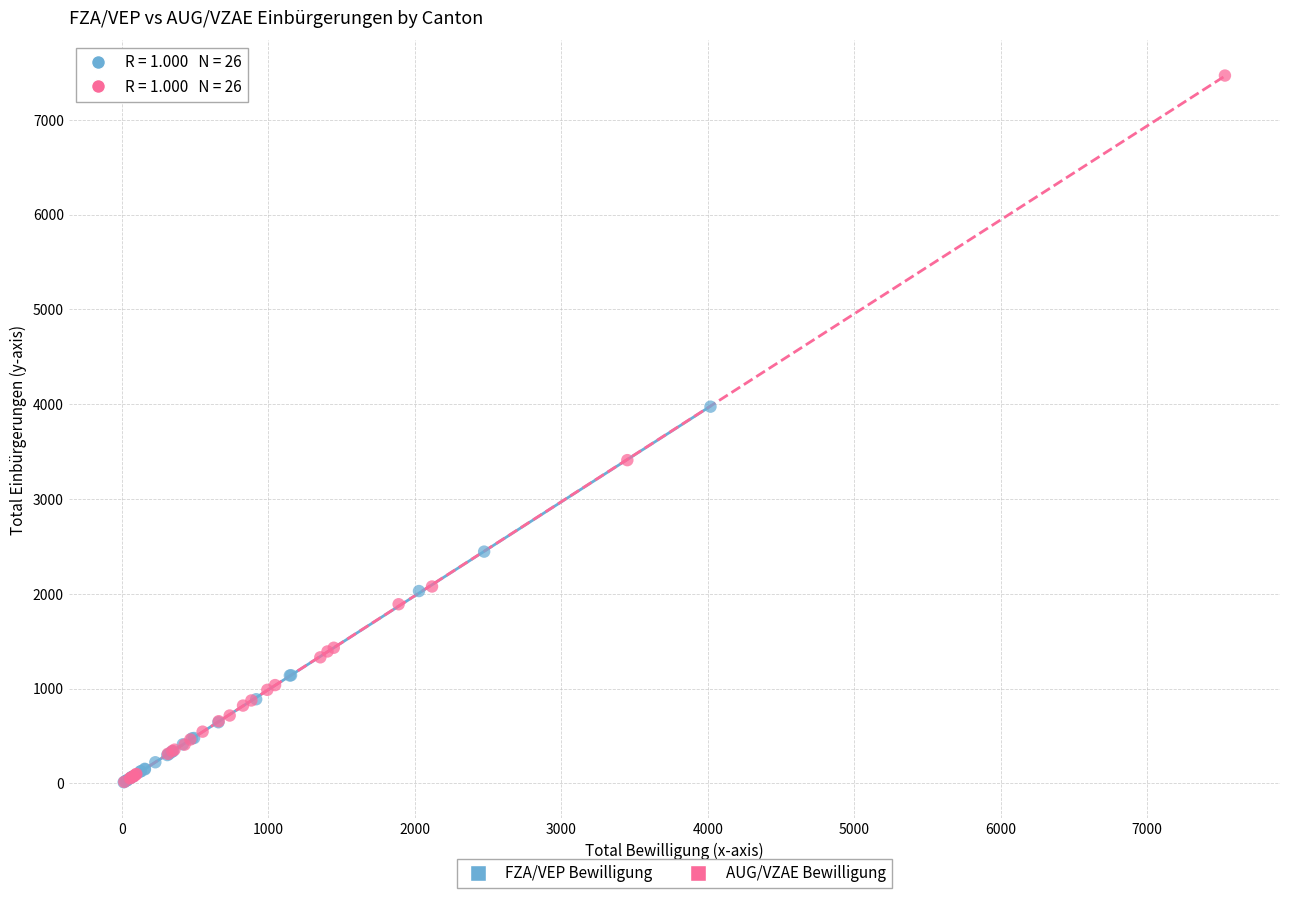

Which series has the widest spread of Y values?

AUG/VZAE Bewilligung